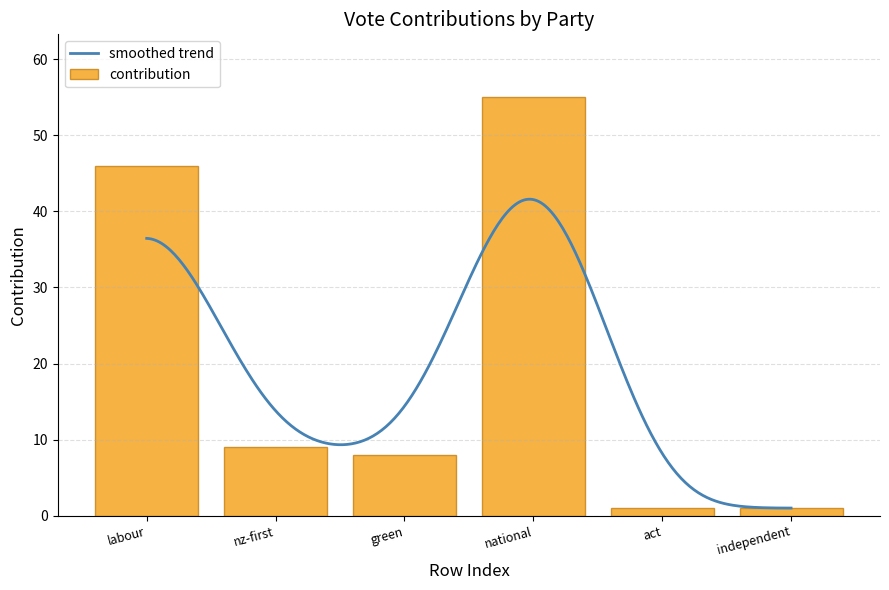

What is the value of the 5th bar from the left?

1